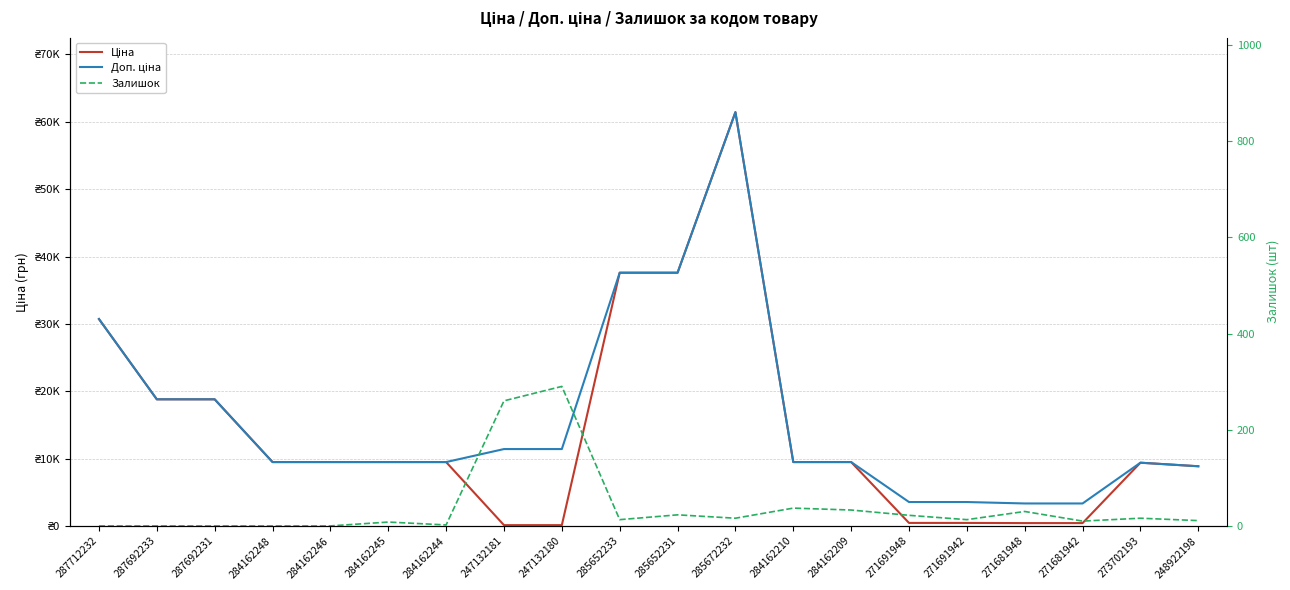

Reading right to left, extract all data points from this chart.

Ціна: 248922198=8856.7	273702193=9384.0	271681942=416.6	271681948=416.6	271691942=443.1	271691948=443.1	284162209=9480.1	284162210=9480.1	285672232=61434.3	285652231=37593.6	285652233=37593.6	247132180=114.1	247132181=114.1	284162244=9480.1	284162245=9480.1	284162246=9480.1	284162248=9480.1	287692231=18796.8	287692233=18796.8	287712232=30717.1
Доп. ціна: 248922198=8856.7	273702193=9384.0	271681942=3332.5	271681948=3332.5	271691942=3545.0	271691948=3545.0	284162209=9480.1	284162210=9480.1	285672232=61434.3	285652231=37593.6	285652233=37593.6	247132180=11410.0	247132181=11410.0	284162244=9480.1	284162245=9480.1	284162246=9480.1	284162248=9480.1	287692231=18796.8	287692233=18796.8	287712232=30717.1
Залишок: 248922198=11.0	273702193=16.0	271681942=10.0	271681948=30.0	271691942=13.0	271691948=22.0	284162209=33.0	284162210=37.0	285672232=16.0	285652231=23.0	285652233=13.0	247132180=290.0	247132181=260.0	284162244=2.0	284162245=8.0	284162246=0.0	284162248=0.0	287692231=0.0	287692233=0.0	287712232=0.0